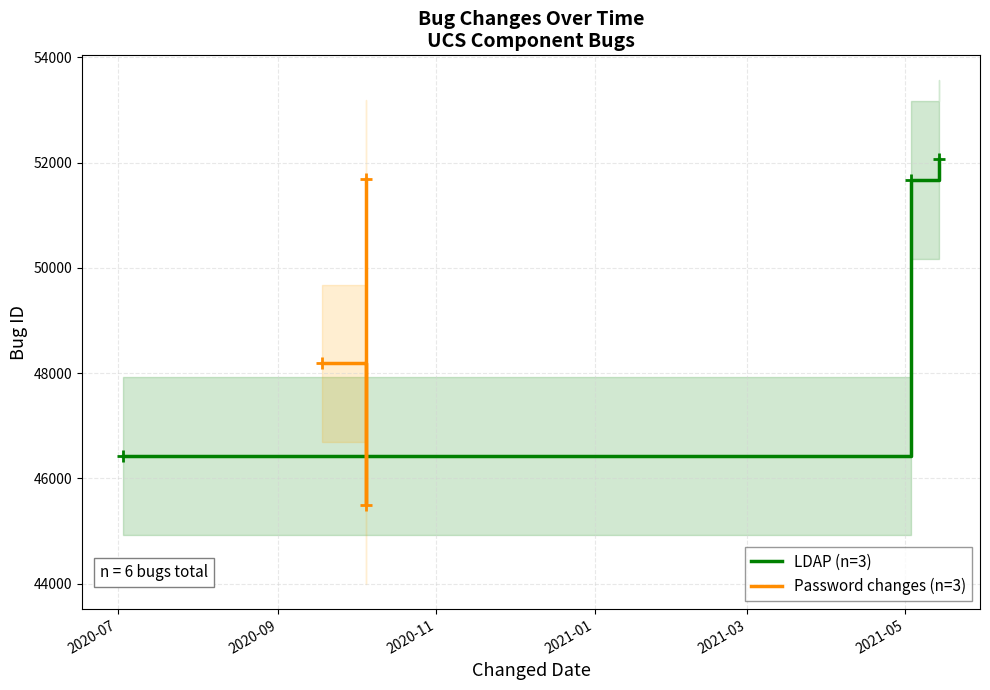

At how many categories does at least one series exceed 51711?

1